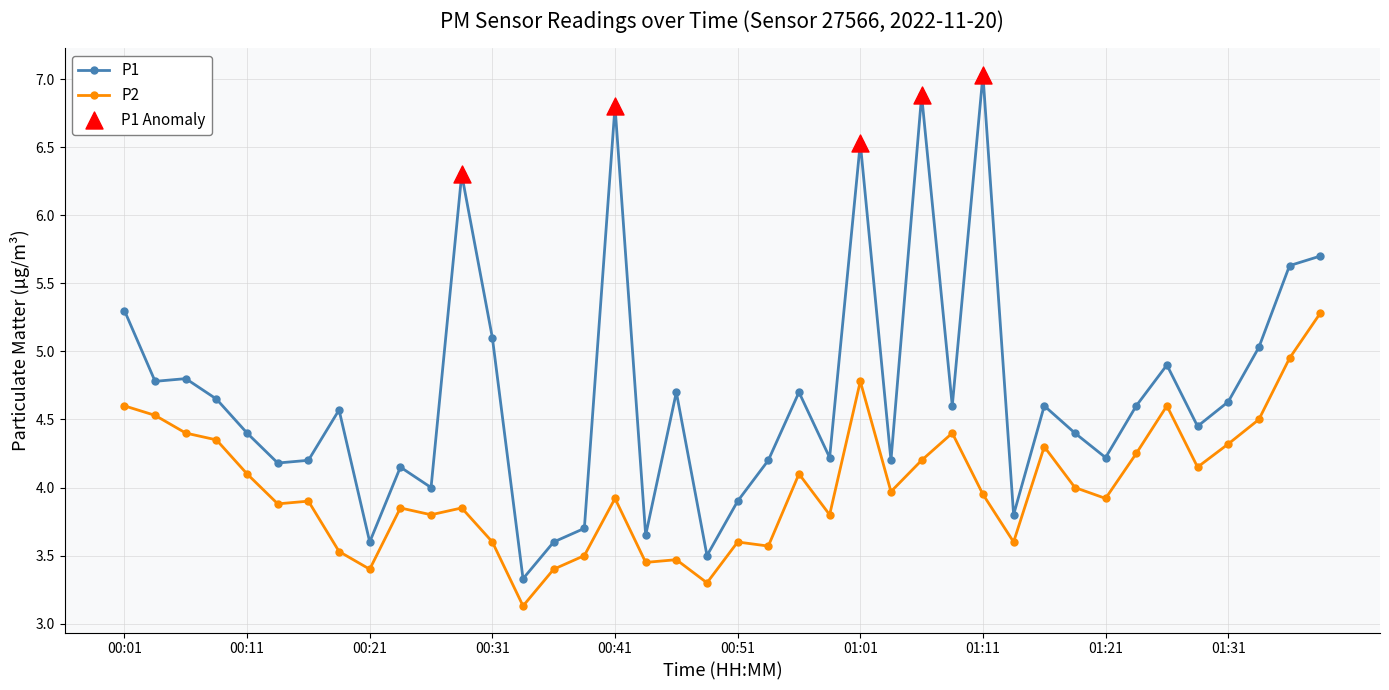

True or false: P2 and P1 intersect in this chart.

False